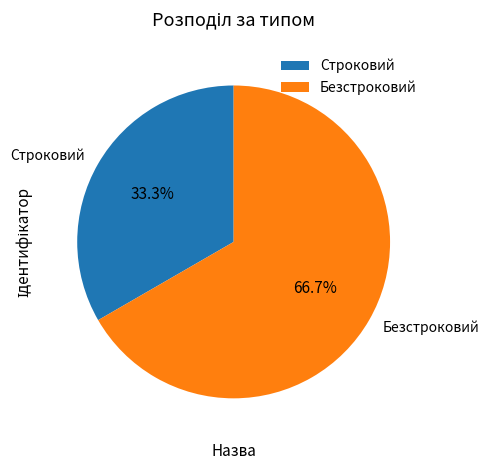

How many slices are in this pie chart?

2